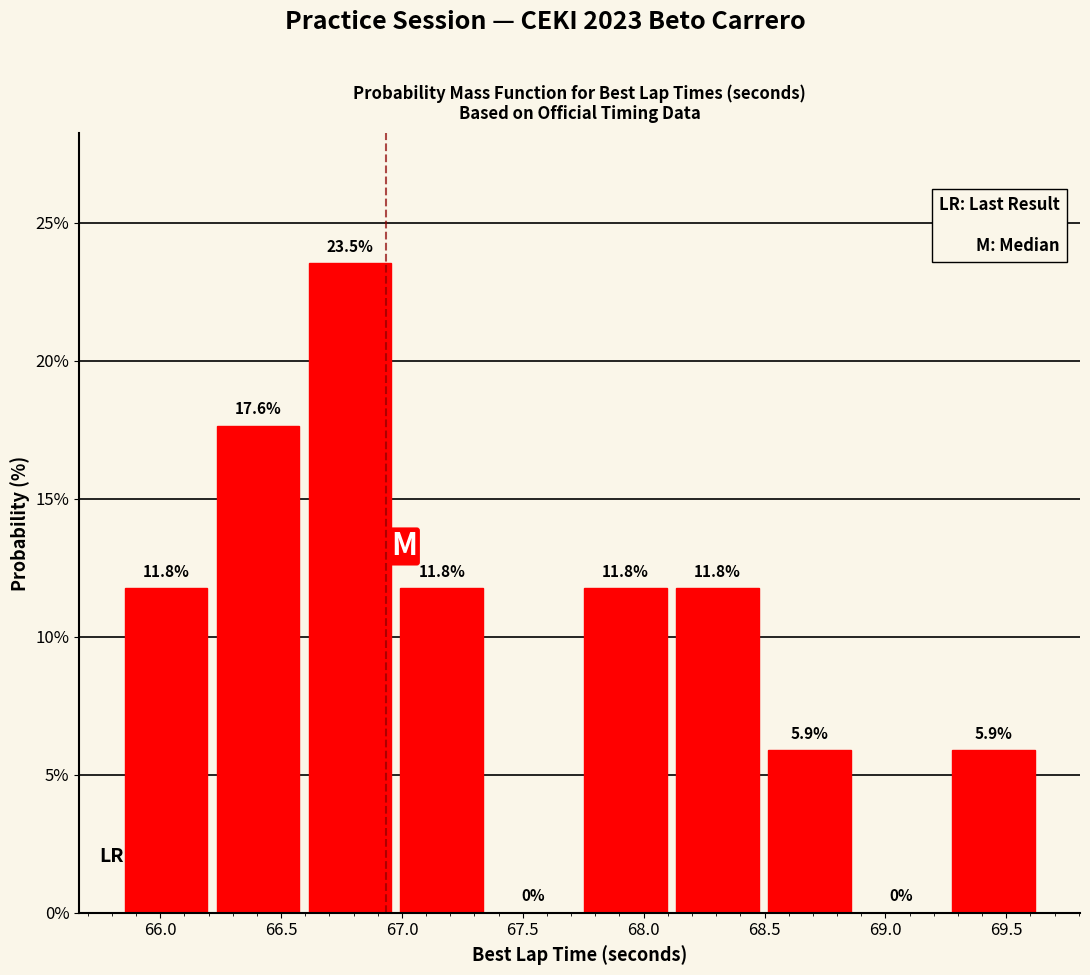

What is the height of the bar covering 69.25 to 69.65 on the x-axis? The bar edges are not printed on the chart, so give them approximately, as read against the axis.

5.9